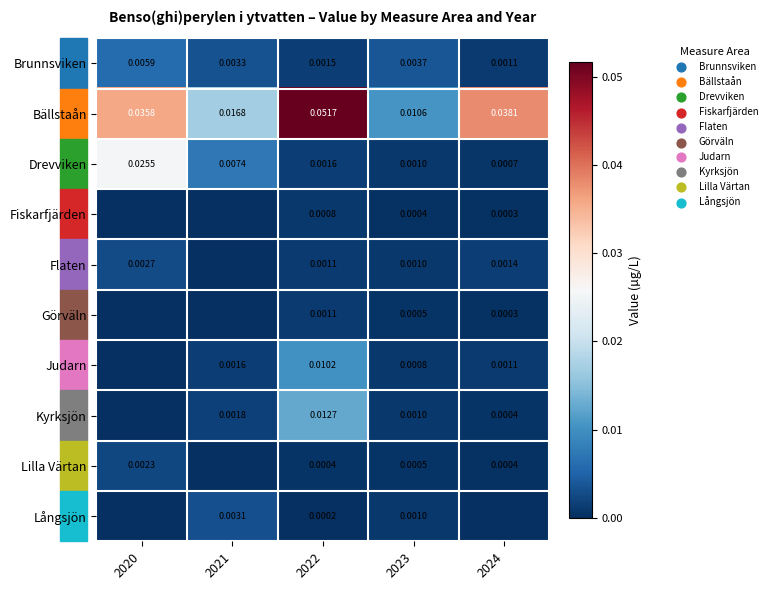

Between 2021 and 2023, which series saw the biggest shift?

Drevviken